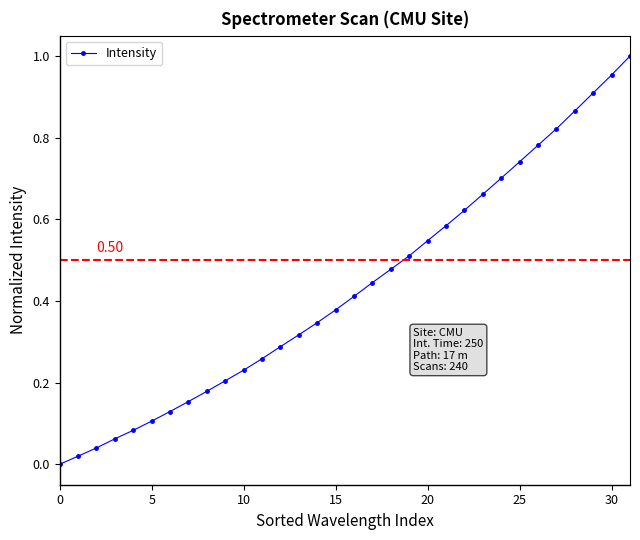

What is the sum of all values?

13.8